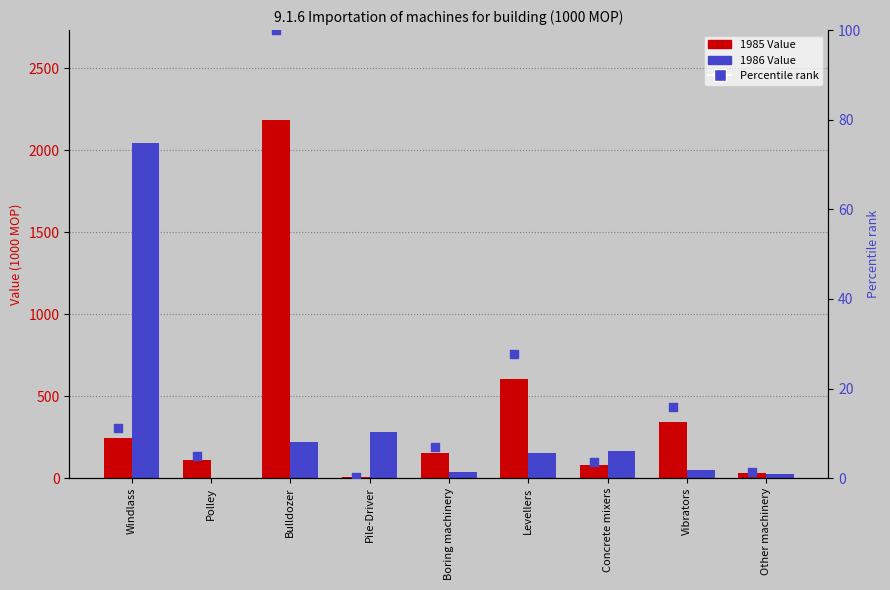

Is the value of Percentile rank (1985) at Concrete mixers greater than the value of 1985 Value at Other machinery?

No